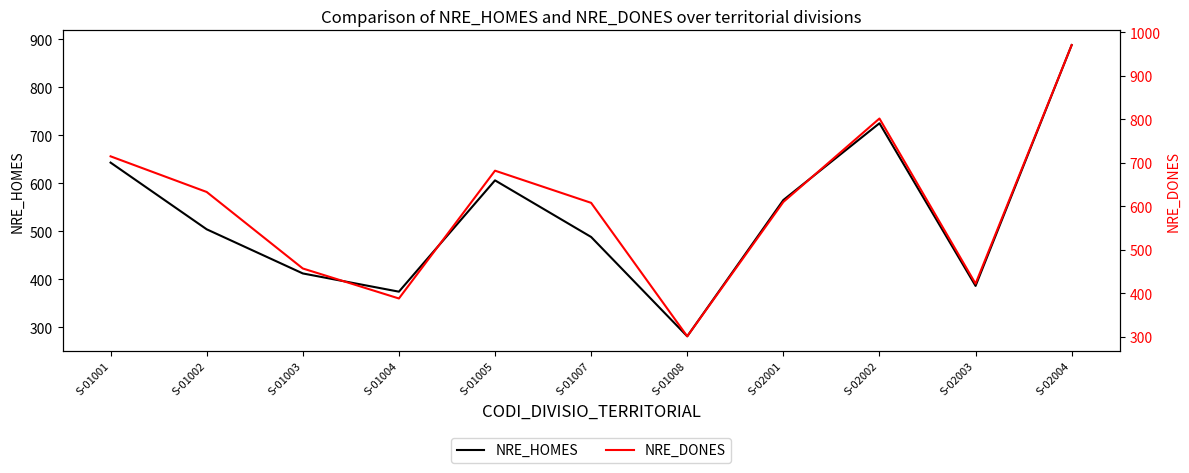

What is the difference between the NRE_HOMES values at S-01005 and S-02001?

41